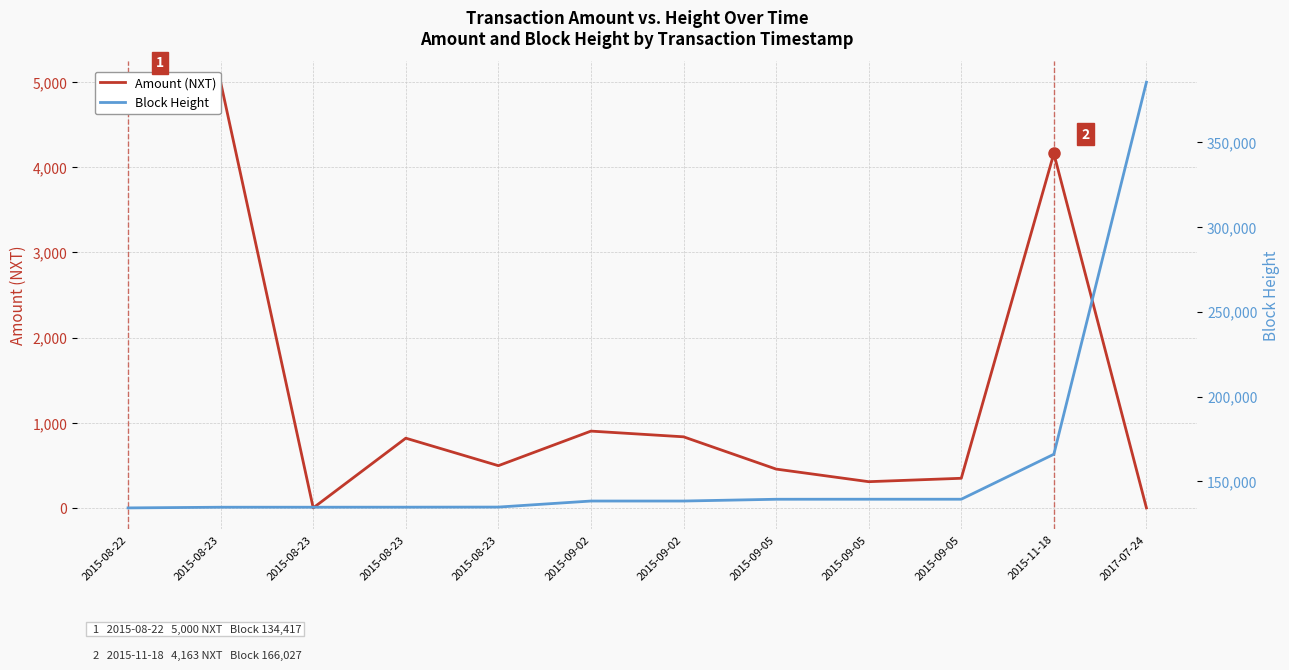

Which category has the lowest value in the Block Height series?

2015-08-22